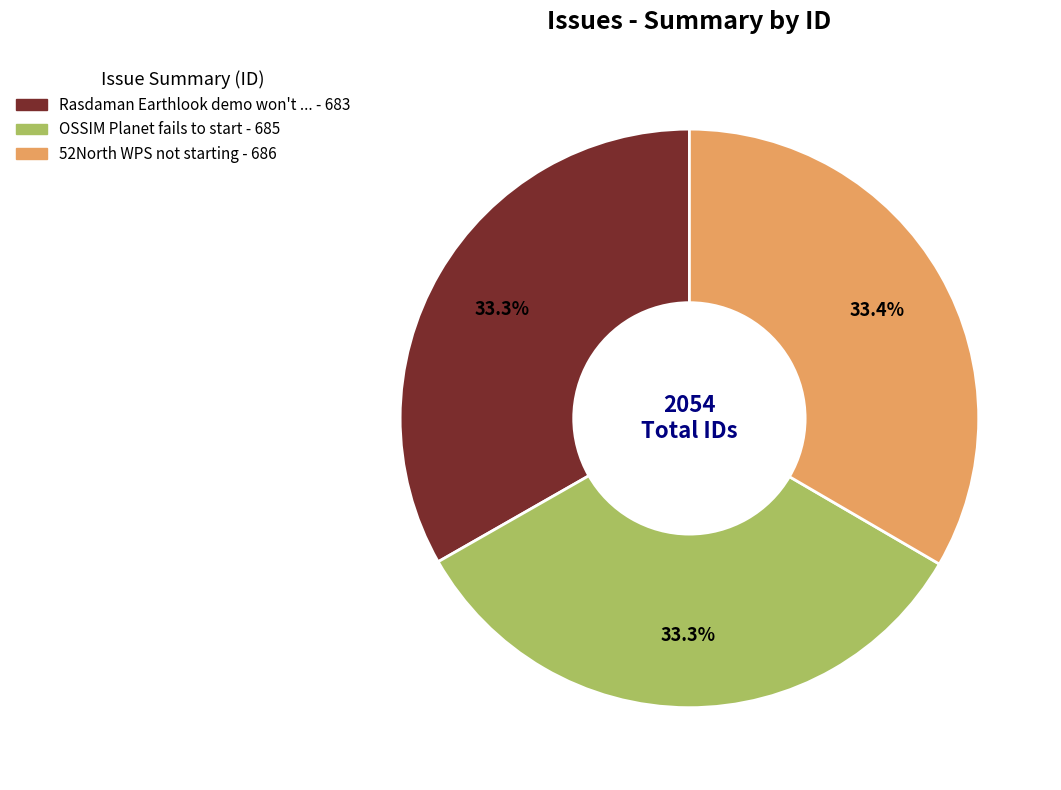

Is there a majority slice in this chart?

No